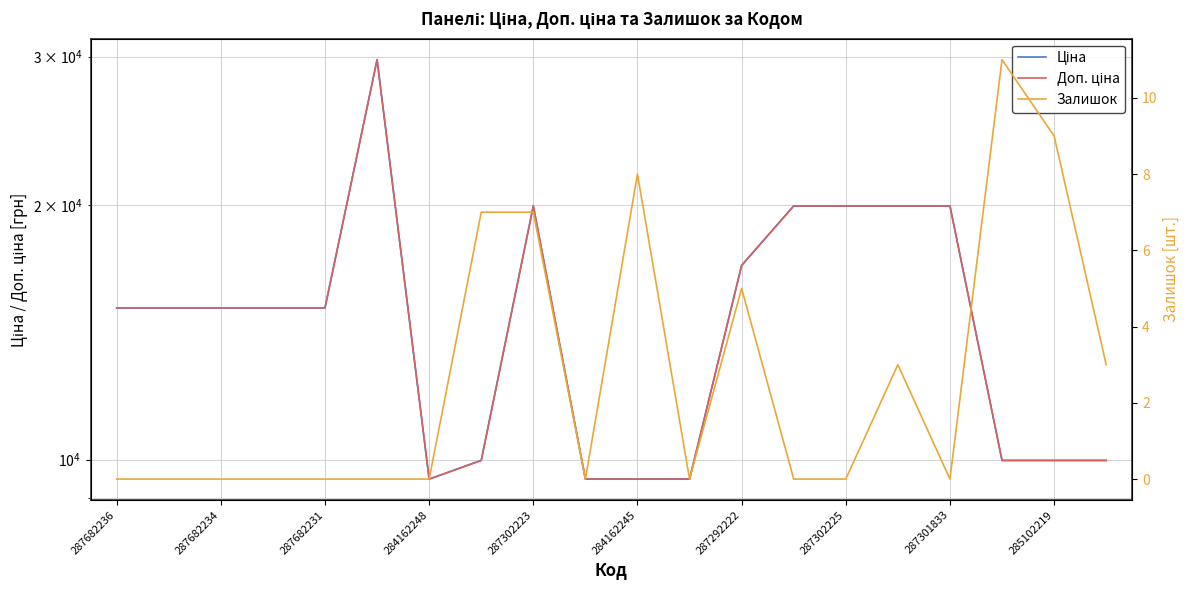

Which series has the largest total across all categories?

Ціна